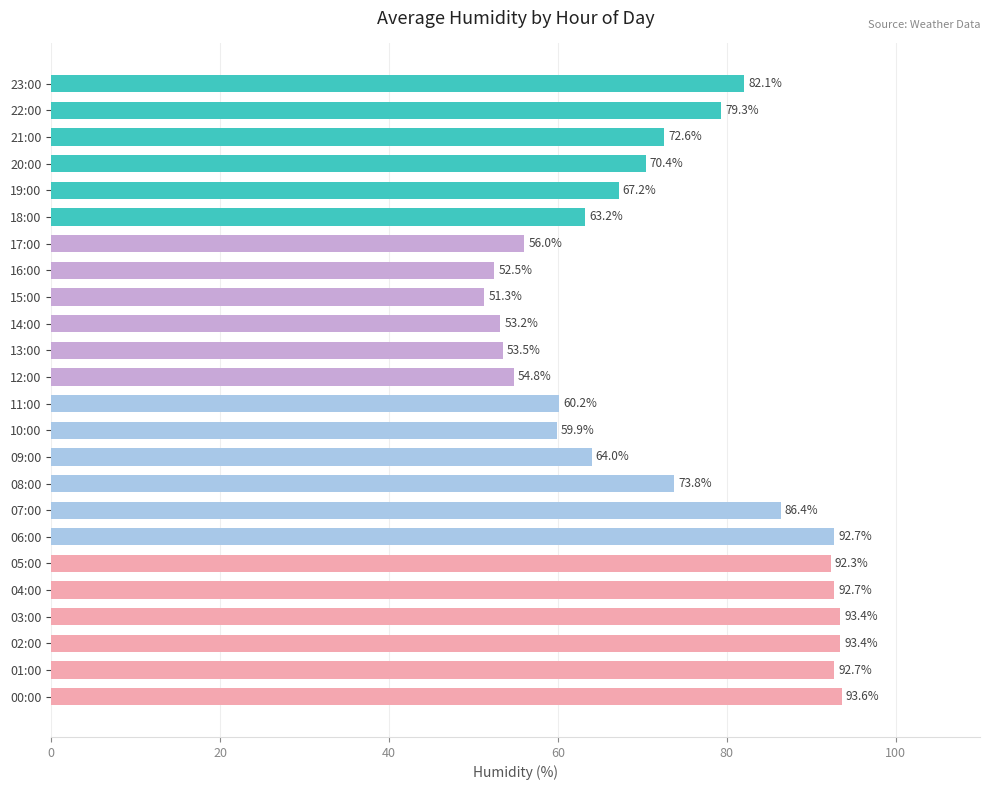

Reading bottom to top, list all the values displayed in this chart.

93.6	92.7	93.4	93.4	92.7	92.3	92.7	86.4	73.8	64.0	59.9	60.2	54.8	53.5	53.2	51.3	52.5	56.0	63.2	67.2	70.4	72.6	79.3	82.1